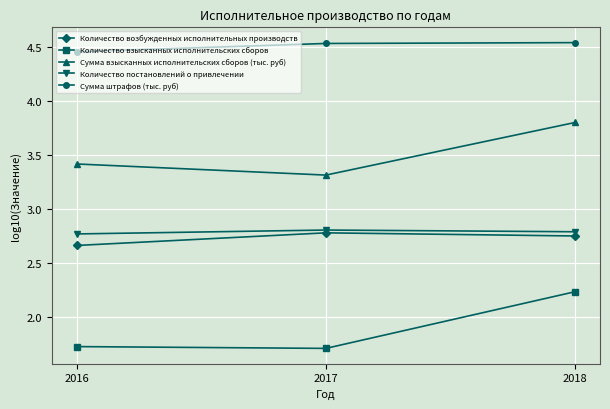

What is the sum of all Количество взысканных исполнительских сборов values?

5.7